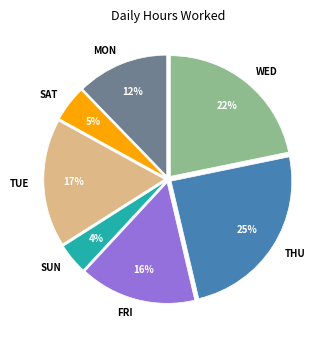

What percentage is the TUE slice, to the nearest percent?

17%